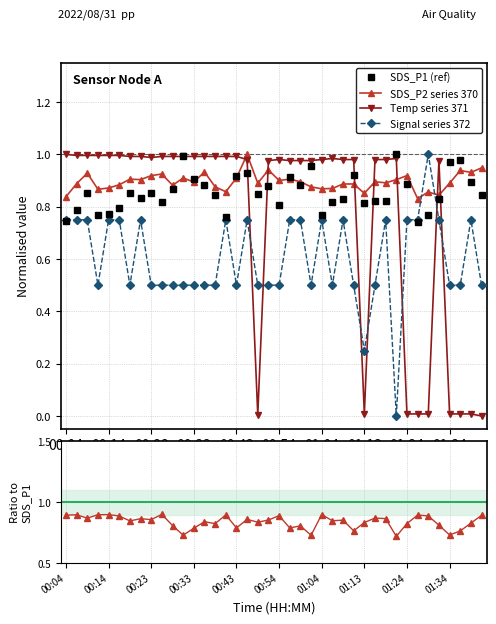

How many interior local peaks does the SDS_P1 (ref) series have?

11